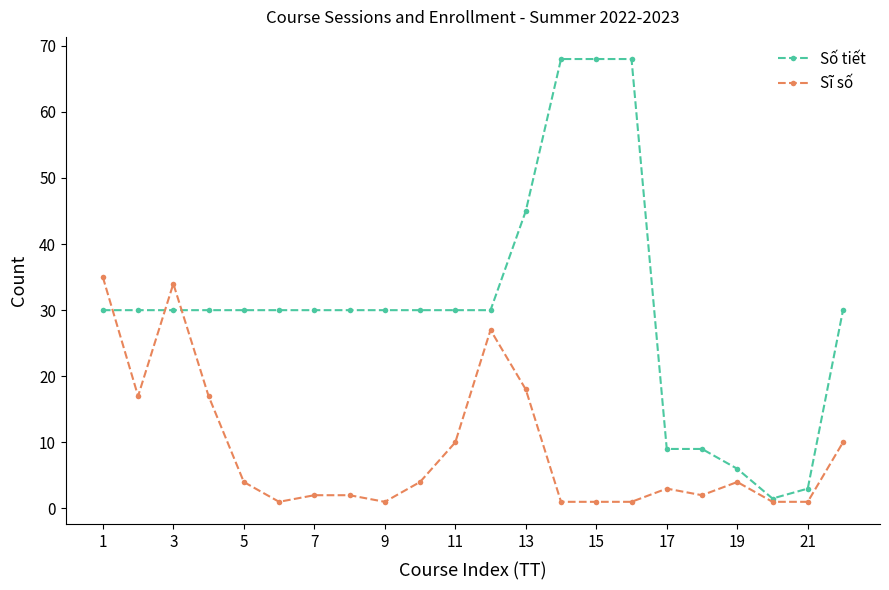

Which series has the largest total across all categories?

Số tiết